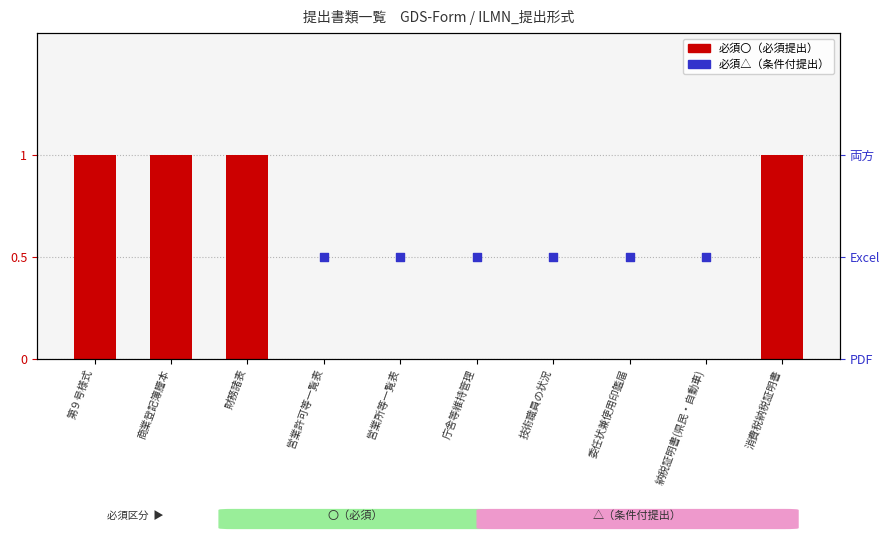

At how many categories does at least one series exceed 0?

10